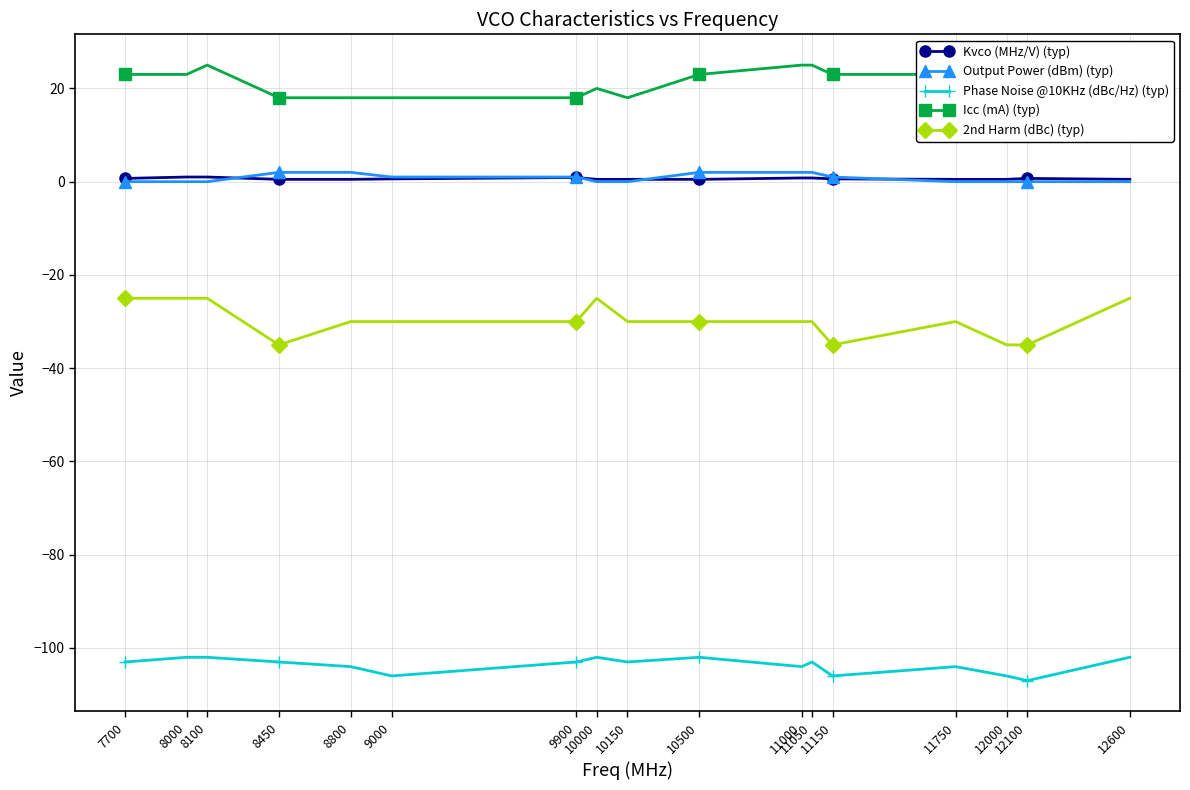

What is the value of the 2nd Harm (dBc) (typ) point at the 5th from the left?

-30.0